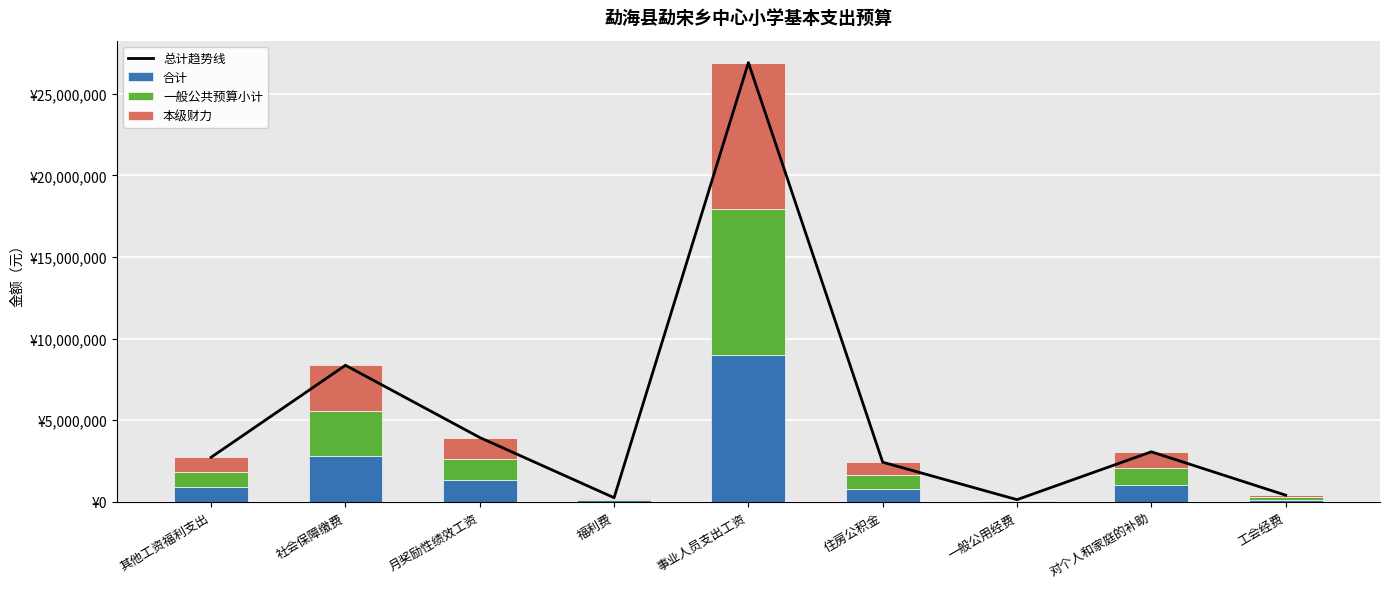

At which label does 本级财力 reach its peak?

事业人员支出工资